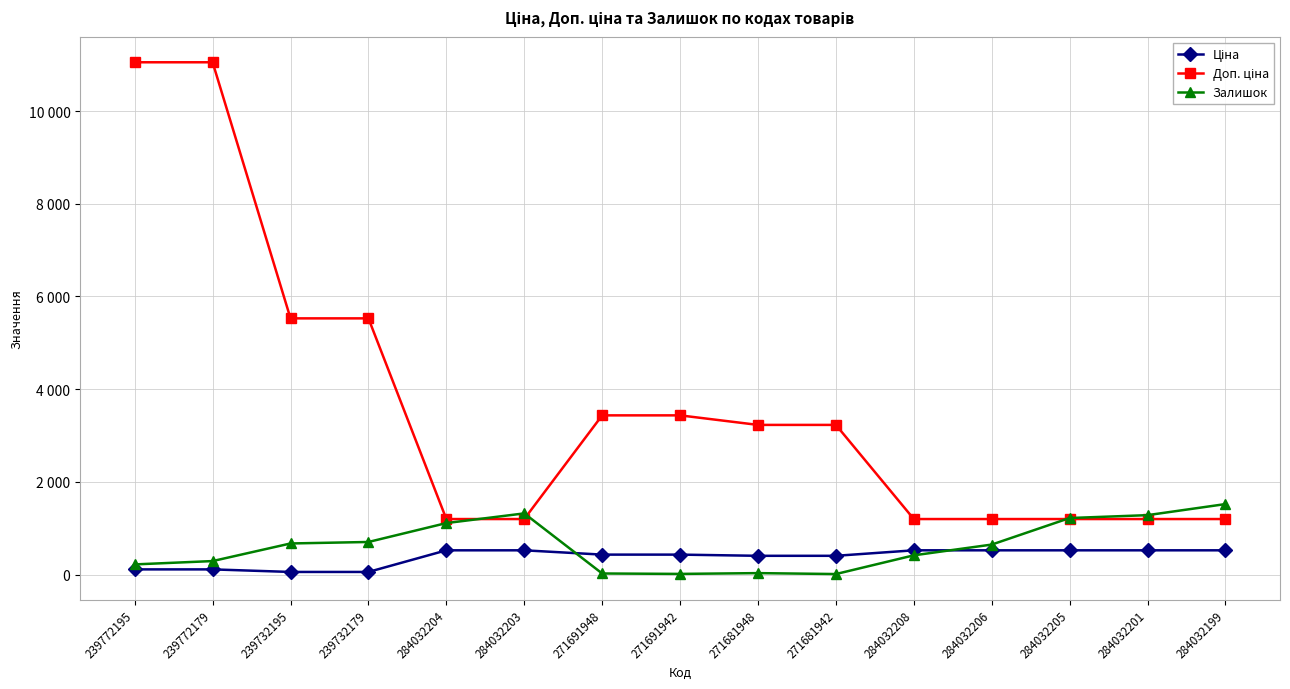

What is the spread (max minus min) of values at 271691942?

3421.6